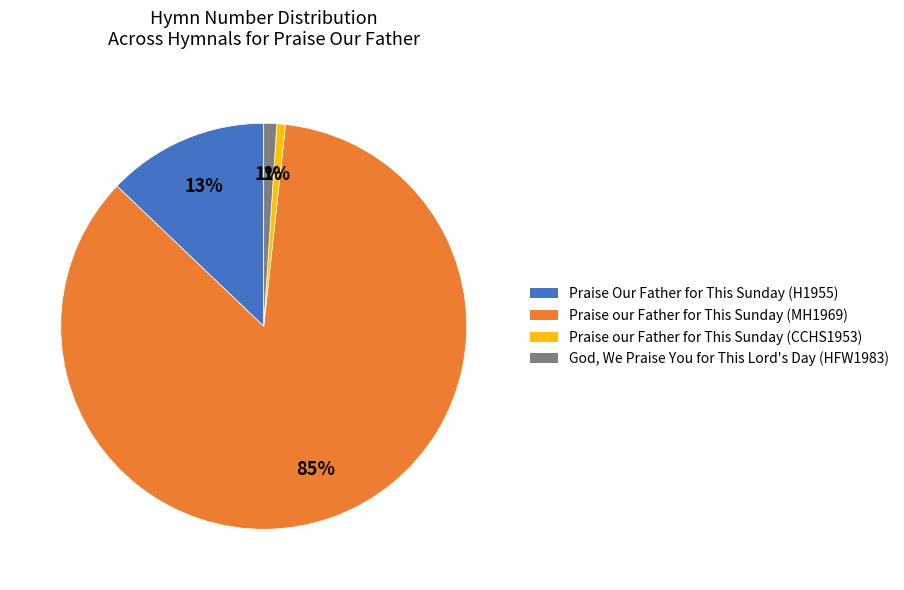

Is there any slice that represents more than half of the pie?

Yes